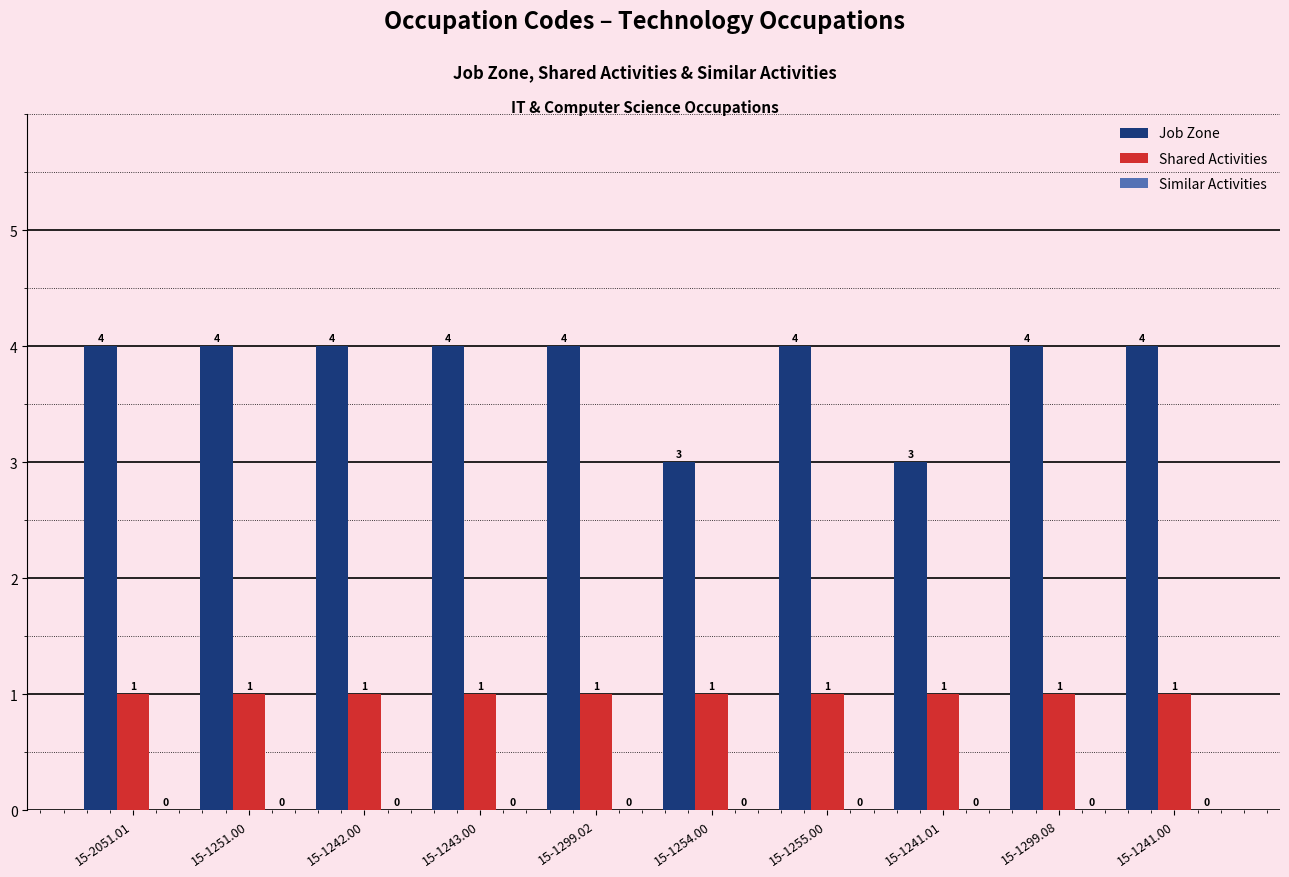

How many bars are there in total?

20